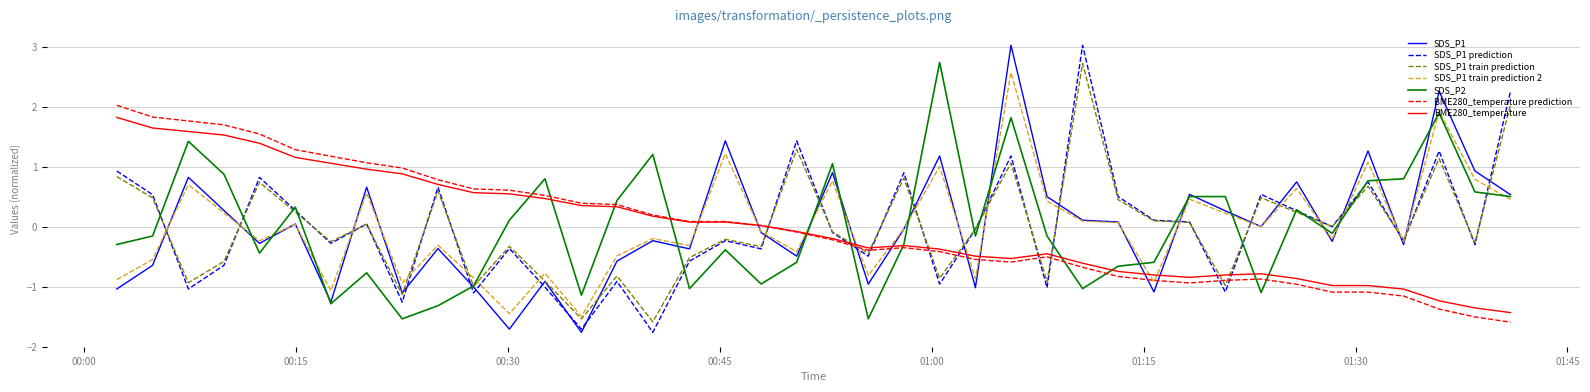

What is the greatest value displayed?

3.0